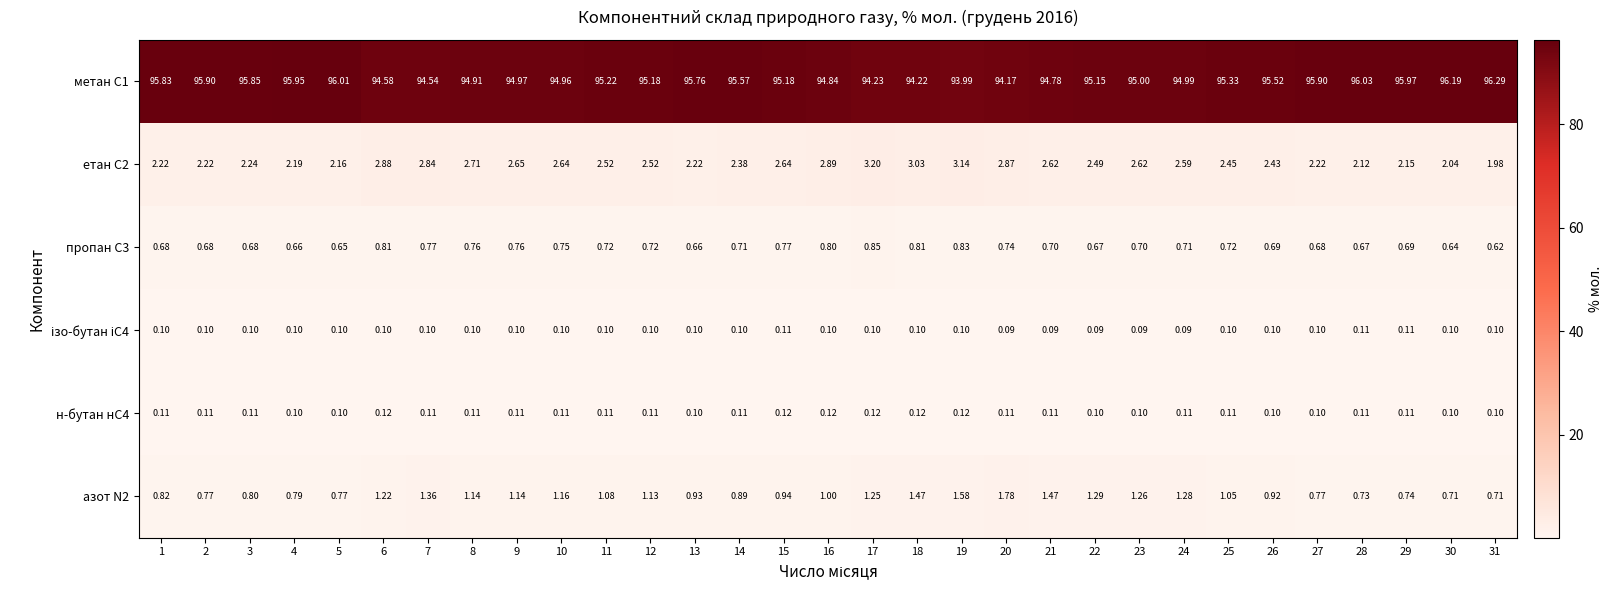

How many categories are shown in the chart?

31